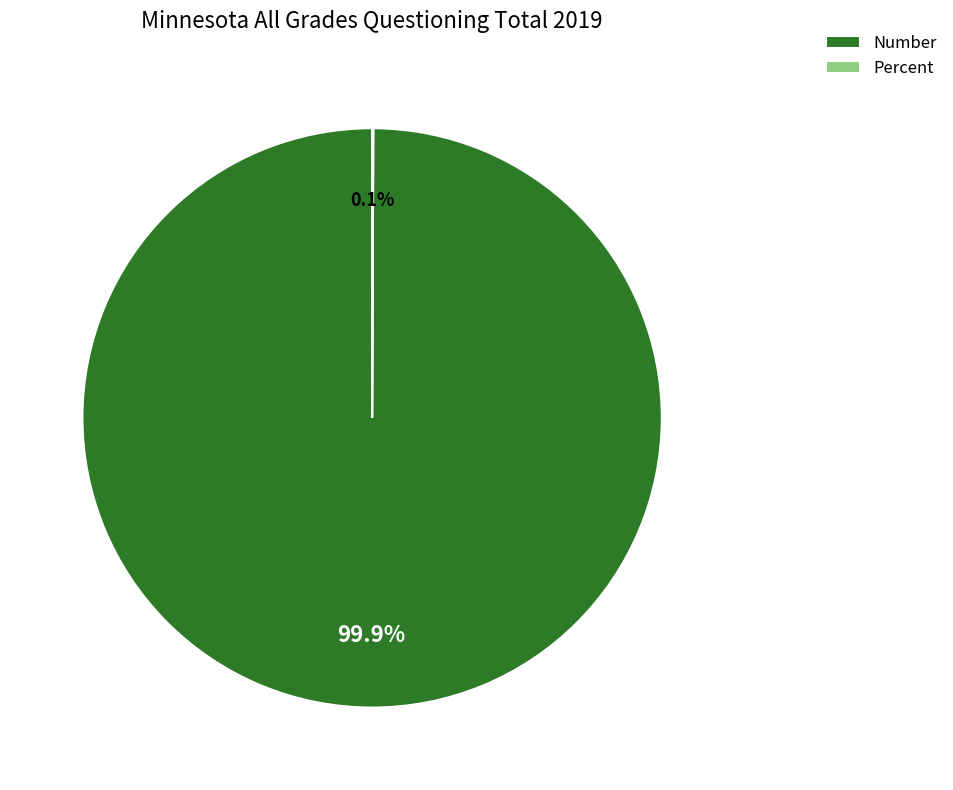

Does Number represent more than half of the total?

Yes